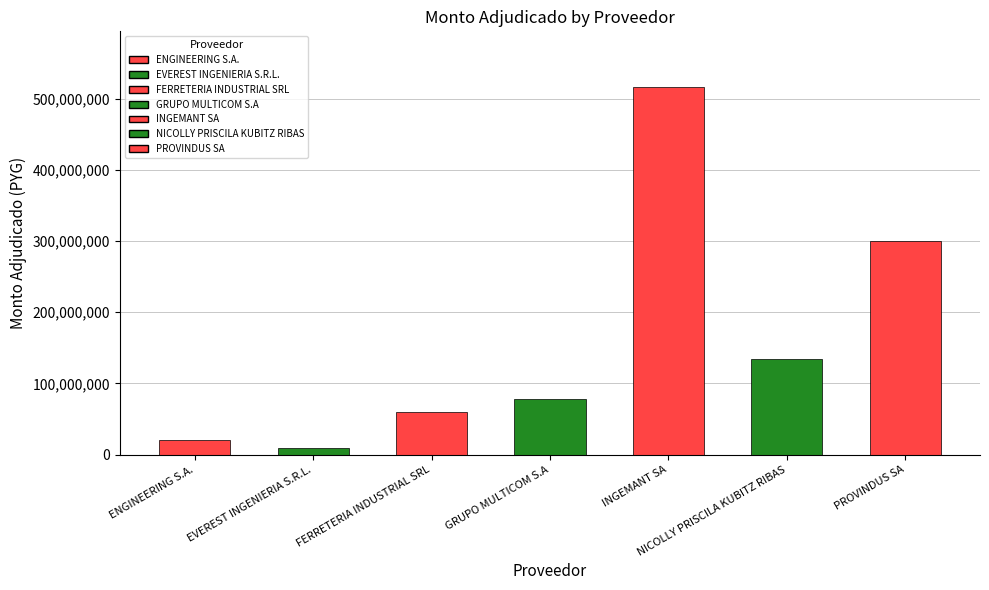

What is the label of the 4th bar from the right?

GRUPO MULTICOM S.A